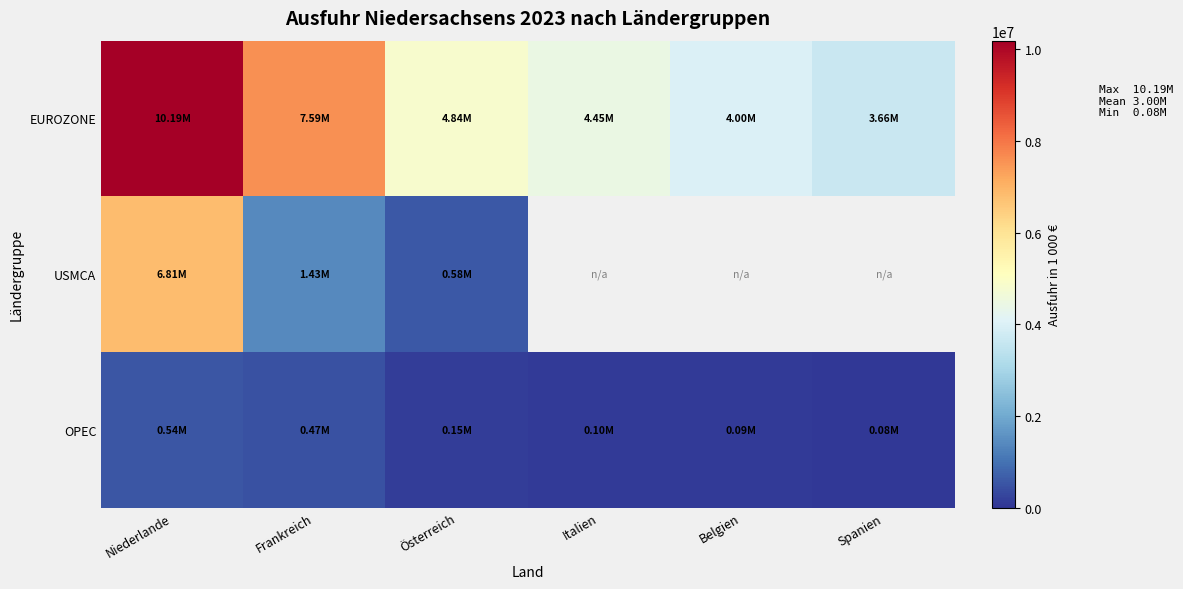

Which label corresponds to the smallest value in the chart?

Italien